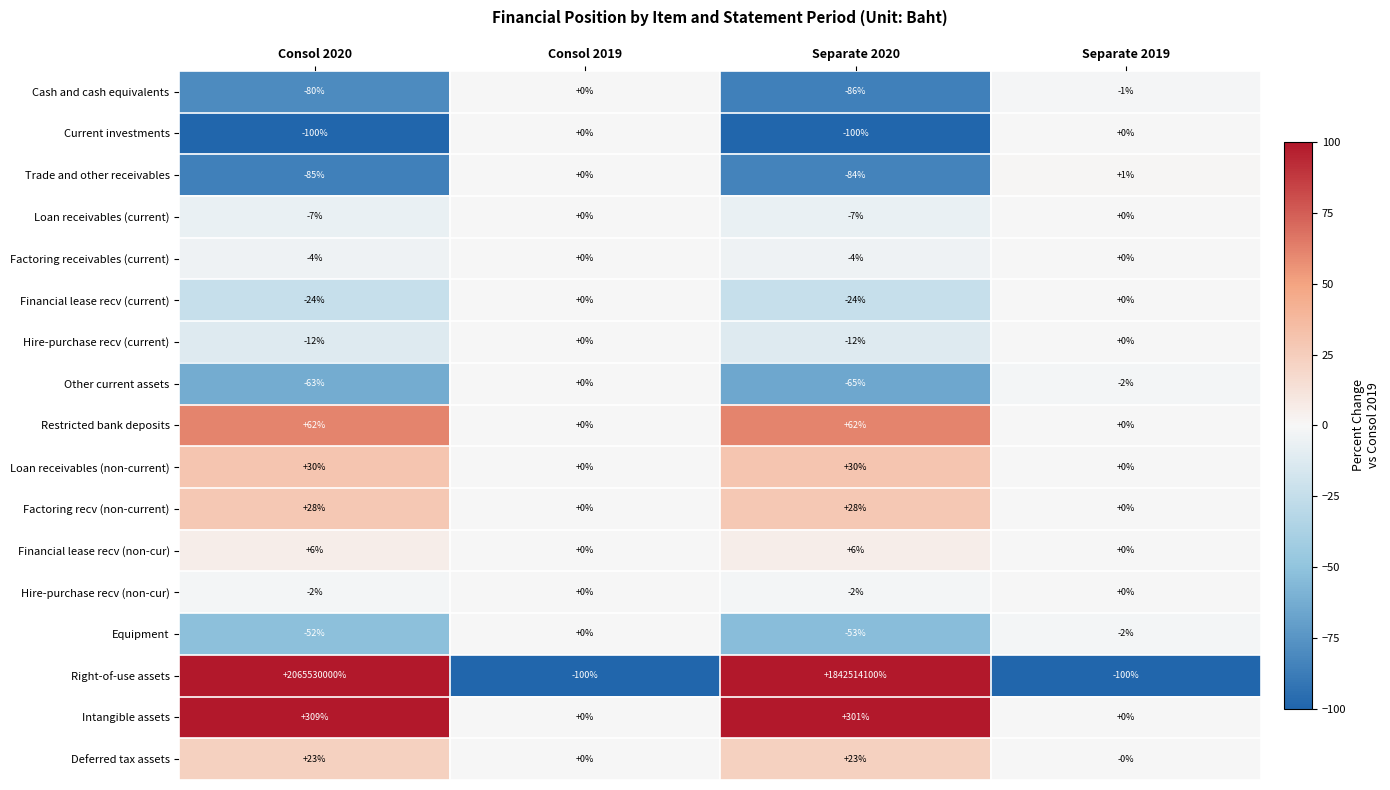

Which series has the largest range (max minus min)?

Right-of-use assets